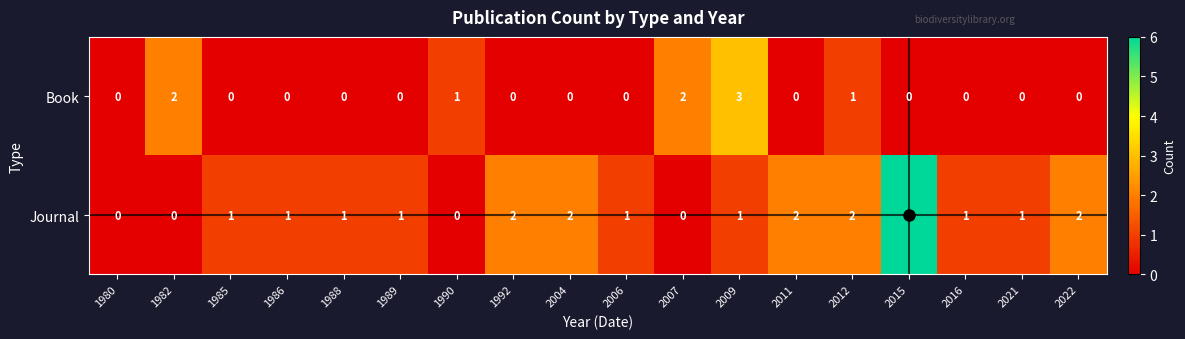

Rank the series by their maximum value, from lowest to highest.

Book, Journal